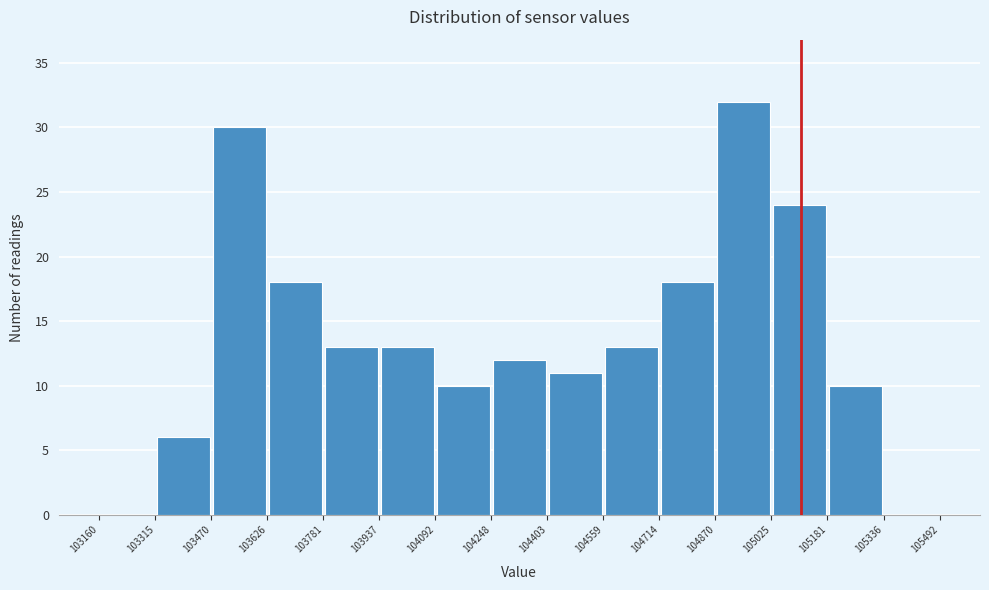

Reading left to right, transcribe this chart: for each bar, give the range it covers on the x-axis and its height. The values are not printed on the chart, so give them approximately, as read against the axis.

103160 to 103315: 0
103315 to 103470: 6
103470 to 103626: 30
103626 to 103781: 18
103781 to 103937: 13
103937 to 104092: 13
104092 to 104248: 10
104248 to 104403: 12
104403 to 104559: 11
104559 to 104714: 13
104714 to 104870: 18
104870 to 105025: 32
105025 to 105181: 24
105181 to 105336: 10
105336 to 105492: 0